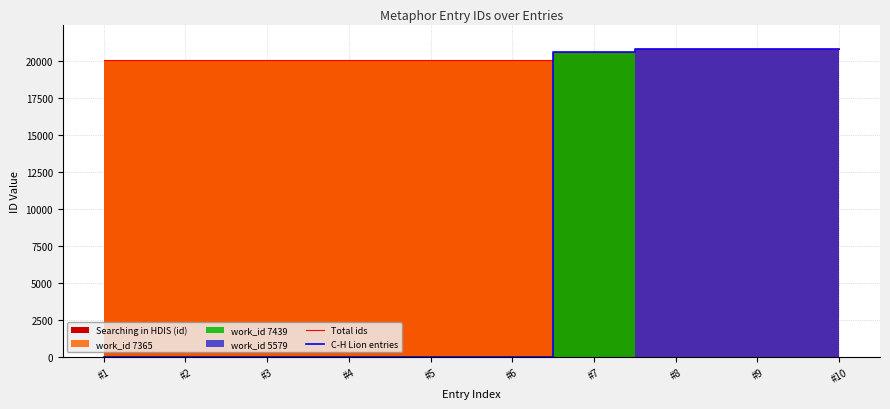

Which series has the largest range (max minus min)?

C-H Lion entries